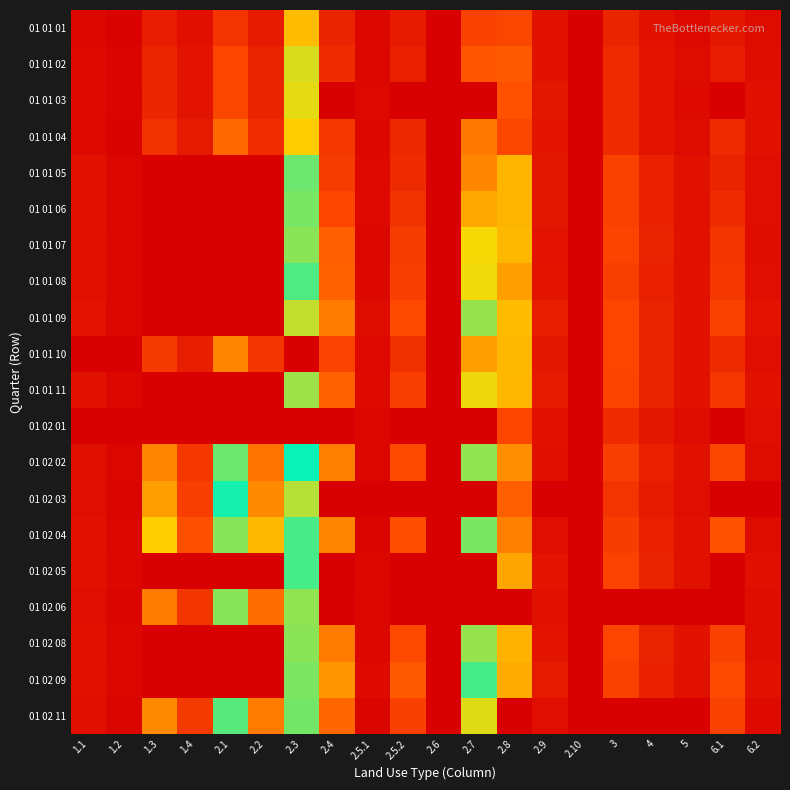

Reading left to right, what are all the values shown in this chart?

01 01 01: 1.1=0.3	1.2=0.1	1.3=0.9	1.4=0.5	2.1=1.7	2.2=0.9	2.3=4.5	2.4=1.2	2.5.1=0.2	2.5.2=0.9	2.6=0.0	2.7=2.1	2.8=2.3	2.9=0.6	2.10=15.0	3=1.2	4=0.6	5=0.3	6.1=0.8	6.2=0.4
01 01 02: 1.1=0.4	1.2=0.1	1.3=1.2	1.4=0.7	2.1=2.3	2.2=1.1	2.3=5.4	2.4=1.5	2.5.1=0.2	2.5.2=1.1	2.6=0.0	2.7=2.6	2.8=2.7	2.9=0.6	2.10=15.0	3=1.4	4=0.7	5=0.4	6.1=1.0	6.2=0.4
01 01 03: 1.1=0.4	1.2=0.1	1.3=1.3	1.4=0.7	2.1=2.3	2.2=1.1	2.3=5.3	2.4=0.0	2.5.1=0.3	2.5.2=0.0	2.6=0.0	2.7=0.0	2.8=2.6	2.9=0.8	2.10=0.0	3=1.4	4=0.7	5=0.4	6.1=0.0	6.2=0.5
01 01 04: 1.1=0.4	1.2=0.1	1.3=1.6	1.4=0.9	2.1=3.0	2.2=1.5	2.3=4.8	2.4=1.9	2.5.1=0.3	2.5.2=1.3	2.6=0.0	2.7=3.3	2.8=2.3	2.9=0.7	2.10=15.0	3=1.4	4=0.7	5=0.4	6.1=1.4	6.2=0.6
01 01 05: 1.1=0.6	1.2=0.2	1.3=0.0	1.4=0.0	2.1=0.0	2.2=0.0	2.3=8.6	2.4=2.0	2.5.1=0.3	2.5.2=1.4	2.6=0.0	2.7=3.5	2.8=4.4	2.9=0.8	2.10=15.0	3=2.2	4=1.1	5=0.6	6.1=1.2	6.2=0.5
01 01 06: 1.1=0.6	1.2=0.2	1.3=0.0	1.4=0.0	2.1=0.0	2.2=0.0	2.3=8.7	2.4=2.3	2.5.1=0.3	2.5.2=1.7	2.6=0.0	2.7=4.2	2.8=4.4	2.9=0.8	2.10=15.0	3=2.2	4=1.1	5=0.6	6.1=1.4	6.2=0.5
01 01 07: 1.1=0.6	1.2=0.2	1.3=0.0	1.4=0.0	2.1=0.0	2.2=0.0	2.3=8.9	2.4=2.9	2.5.1=0.3	2.5.2=2.0	2.6=0.0	2.7=5.1	2.8=4.4	2.9=0.7	2.10=15.0	3=2.2	4=1.1	5=0.6	6.1=1.8	6.2=0.4
01 01 08: 1.1=0.6	1.2=0.2	1.3=0.0	1.4=0.0	2.1=0.0	2.2=0.0	2.3=8.3	2.4=2.9	2.5.1=0.3	2.5.2=2.1	2.6=0.0	2.7=5.2	2.8=4.0	2.9=0.7	2.10=15.0	3=2.1	4=1.1	5=0.6	6.1=1.9	6.2=0.5
01 01 09: 1.1=0.7	1.2=0.3	1.3=0.0	1.4=0.0	2.1=0.0	2.2=0.0	2.3=9.4	2.4=3.4	2.5.1=0.4	2.5.2=2.4	2.6=0.0	2.7=6.0	2.8=4.5	2.9=1.0	2.10=15.0	3=2.3	4=1.2	5=0.6	6.1=2.2	6.2=0.7
01 01 10: 1.1=0.0	1.2=0.0	1.3=1.9	1.4=1.0	2.1=3.5	2.2=1.8	2.3=0.0	2.4=2.2	2.5.1=0.3	2.5.2=1.6	2.6=0.0	2.7=4.0	2.8=4.5	2.9=0.8	2.10=15.0	3=2.3	4=1.1	5=0.6	6.1=1.4	6.2=0.5
01 01 11: 1.1=0.6	1.2=0.2	1.3=0.0	1.4=0.0	2.1=0.0	2.2=0.0	2.3=9.0	2.4=2.9	2.5.1=0.4	2.5.2=2.1	2.6=0.0	2.7=5.2	2.8=4.4	2.9=0.9	2.10=15.0	3=2.2	4=1.1	5=0.6	6.1=1.8	6.2=0.6
01 02 01: 1.1=0.0	1.2=0.0	1.3=0.0	1.4=0.0	2.1=0.0	2.2=0.0	2.3=0.0	2.4=0.0	2.5.1=0.2	2.5.2=0.0	2.6=0.0	2.7=0.0	2.8=2.3	2.9=0.6	2.10=0.0	3=1.5	4=0.8	5=0.4	6.1=0.0	6.2=0.5
01 02 02: 1.1=0.6	1.2=0.2	1.3=3.5	1.4=1.9	2.1=6.4	2.2=3.2	2.3=7.4	2.4=3.4	2.5.1=0.2	2.5.2=2.4	2.6=0.0	2.7=6.1	2.8=3.7	2.9=0.6	2.10=15.0	3=2.1	4=1.0	5=0.6	6.1=2.4	6.2=0.4
01 02 03: 1.1=0.5	1.2=0.2	1.3=4.0	1.4=2.1	2.1=7.3	2.2=3.6	2.3=5.7	2.4=0.0	2.5.1=0.0	2.5.2=0.0	2.6=0.0	2.7=0.0	2.8=2.9	2.9=0.0	2.10=15.0	3=1.7	4=0.9	5=0.5	6.1=0.0	6.2=0.0
01 02 04: 1.1=0.6	1.2=0.2	1.3=4.8	1.4=2.5	2.1=8.8	2.2=4.4	2.3=6.8	2.4=3.5	2.5.1=0.2	2.5.2=2.5	2.6=0.0	2.7=6.3	2.8=3.4	2.9=0.5	2.10=15.0	3=2.0	4=1.0	5=0.6	6.1=2.6	6.2=0.4
01 02 05: 1.1=0.6	1.2=0.2	1.3=0.0	1.4=0.0	2.1=0.0	2.2=0.0	2.3=8.2	2.4=0.0	2.5.1=0.3	2.5.2=0.0	2.6=0.0	2.7=0.0	2.8=4.1	2.9=0.7	2.10=15.0	3=2.2	4=1.1	5=0.6	6.1=0.0	6.2=0.5
01 02 06: 1.1=0.5	1.2=0.2	1.3=3.4	1.4=1.8	2.1=6.2	2.2=3.1	2.3=6.1	2.4=0.0	2.5.1=0.2	2.5.2=0.0	2.6=0.0	2.7=0.0	2.8=0.0	2.9=0.6	2.10=0.0	3=0.0	4=0.0	5=0.0	6.1=0.0	6.2=0.4
01 02 08: 1.1=0.6	1.2=0.2	1.3=0.0	1.4=0.0	2.1=0.0	2.2=0.0	2.3=8.9	2.4=3.4	2.5.1=0.3	2.5.2=2.4	2.6=0.0	2.7=6.0	2.8=4.3	2.9=0.7	2.10=15.0	3=2.3	4=1.1	5=0.6	6.1=2.2	6.2=0.5
01 02 09: 1.1=0.6	1.2=0.2	1.3=0.0	1.4=0.0	2.1=0.0	2.2=0.0	2.3=8.7	2.4=3.8	2.5.1=0.4	2.5.2=2.7	2.6=0.0	2.7=6.8	2.8=4.2	2.9=0.9	2.10=15.0	3=2.2	4=1.1	5=0.6	6.1=2.5	6.2=0.6
01 02 11: 1.1=0.5	1.2=0.2	1.3=3.6	1.4=1.9	2.1=6.7	2.2=3.3	2.3=6.4	2.4=3.0	2.5.1=0.2	2.5.2=2.1	2.6=0.0	2.7=5.3	2.8=0.0	2.9=0.5	2.10=15.0	3=0.0	4=0.0	5=0.0	6.1=2.1	6.2=0.4